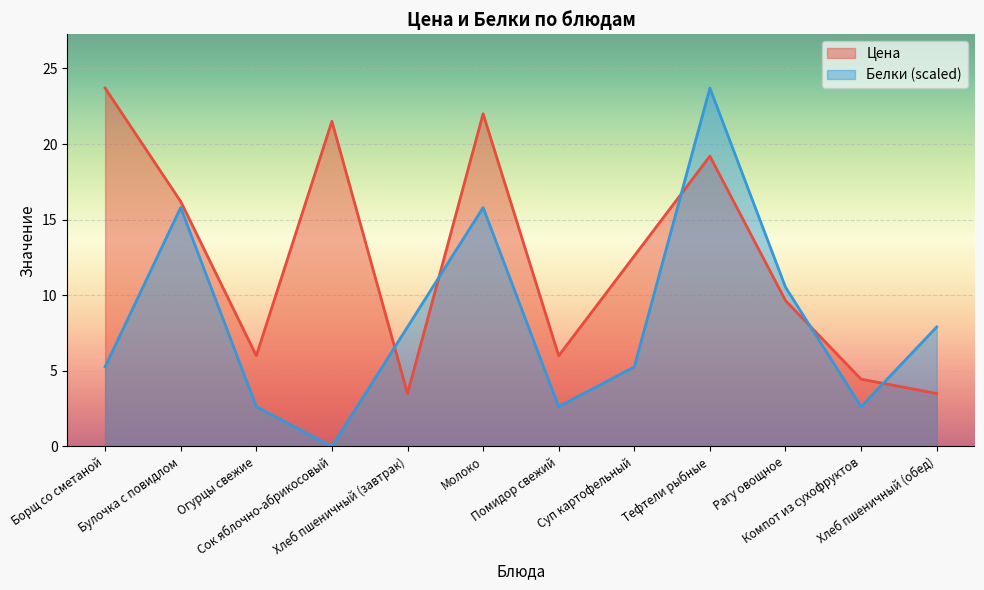

Rank the categories by Цена value from highest to lowest.

Борщ со сметаной, Молоко, Сок яблочно-абрикосовый, Тефтели рыбные, Булочка с повидлом, Суп картофельный, Рагу овощное, Огурцы свежие, Помидор свежий, Компот из сухофруктов, Хлеб пшеничный (завтрак), Хлеб пшеничный (обед)